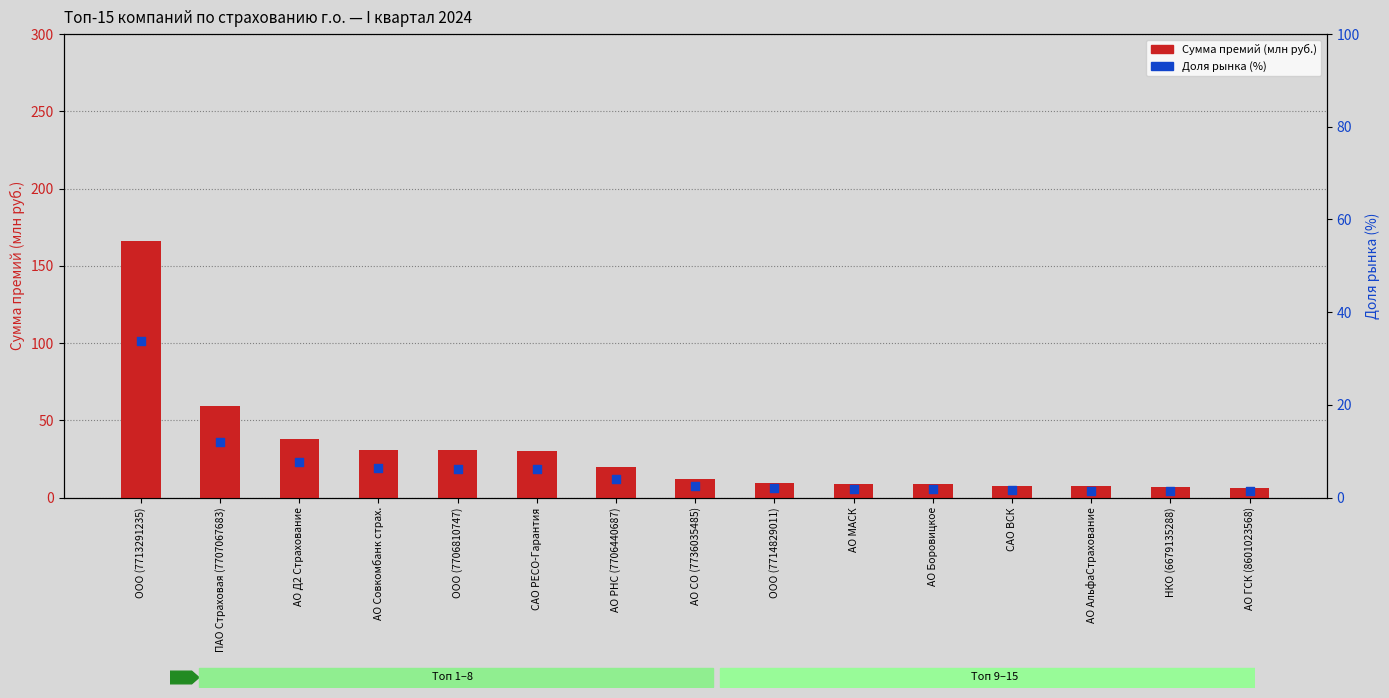

What are all the series names shown in the legend?

Сумма премий (млн руб.), Доля рынка (%)